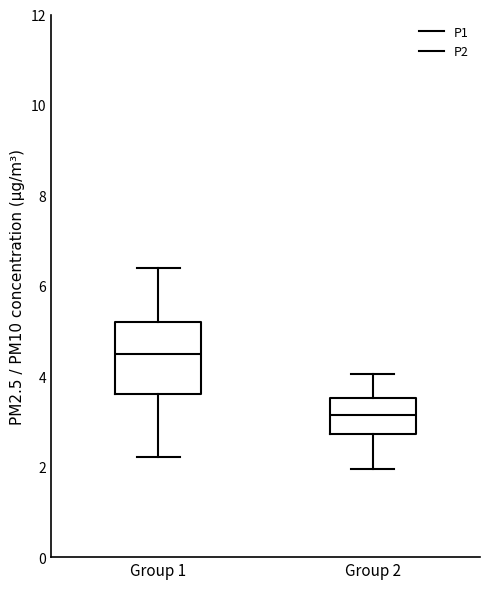

Which box's median line is the lowest?

Group 2